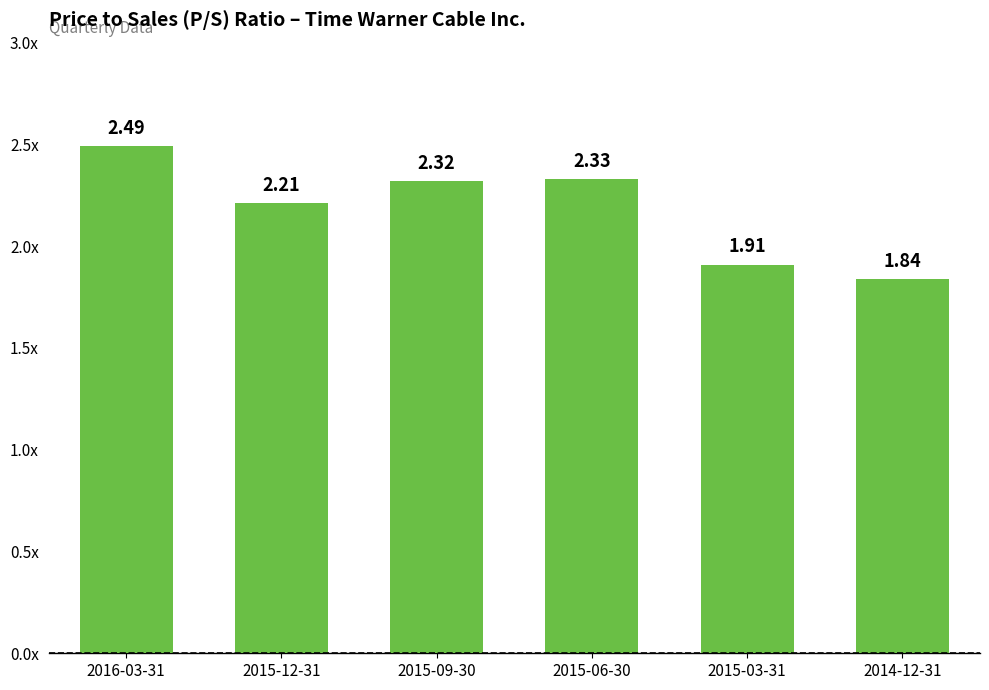

Where does the data first go above 2?

2016-03-31